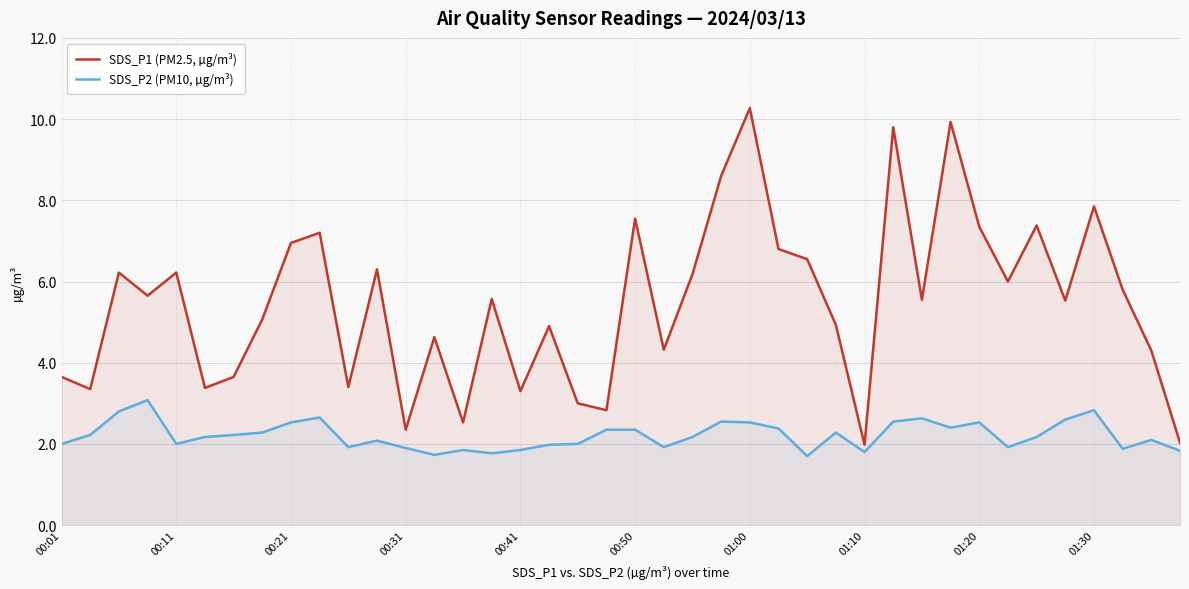

What is the sum of the SDS_P2 (PM10, µg/m³) values at 11 and 38?

4.2